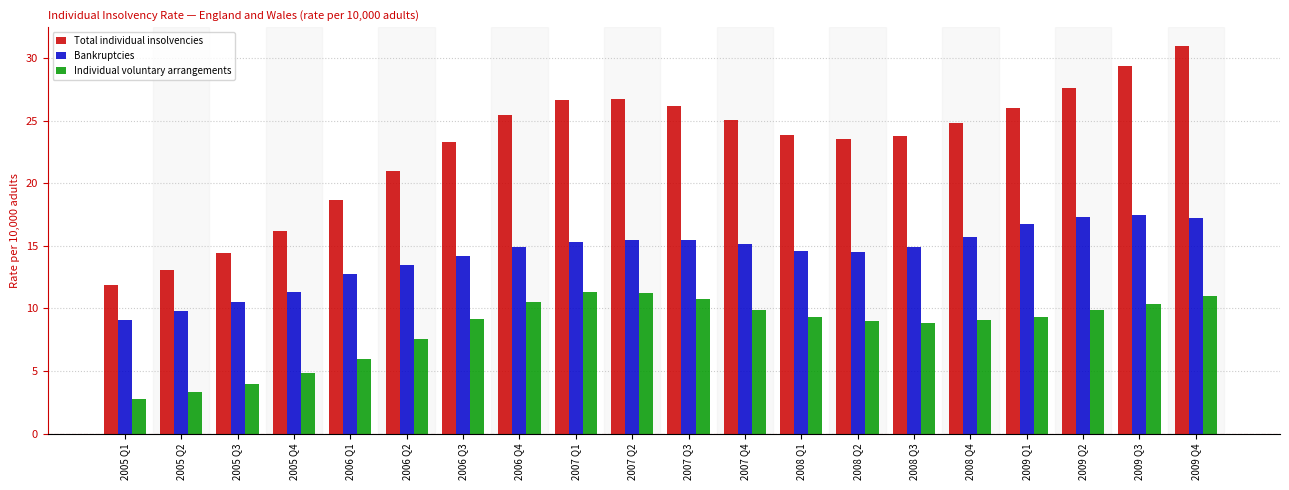

What is the label of the 20th bar from the right?

2005 Q1